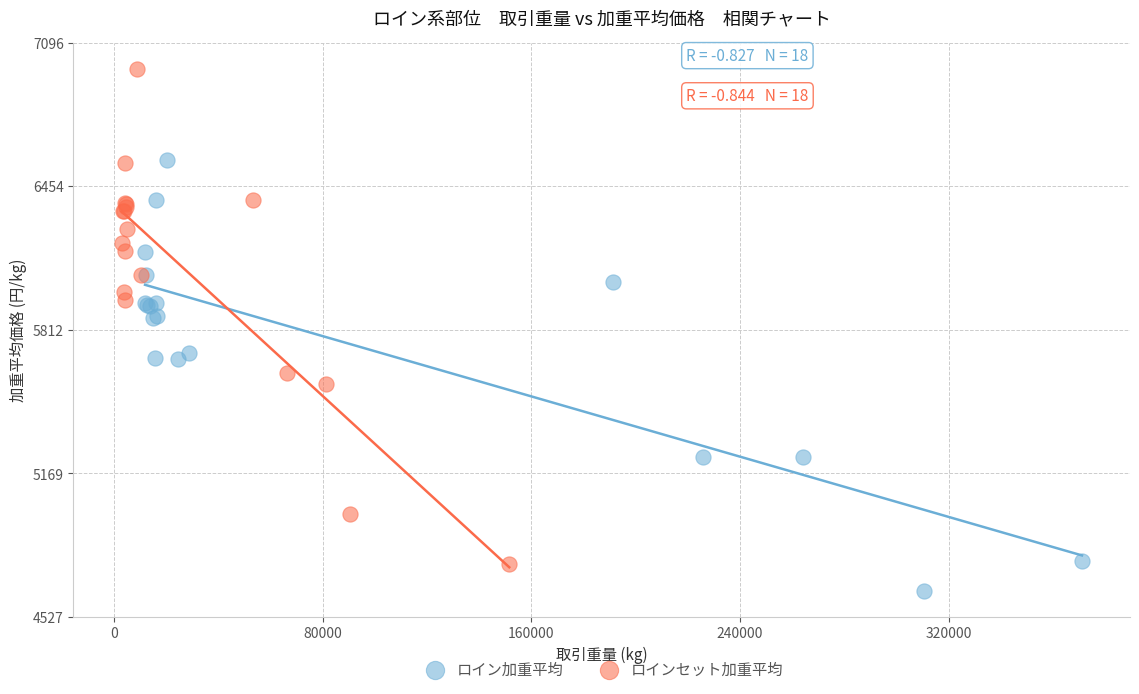

Which series has the largest Y range (max minus min)?

ロインセット加重平均